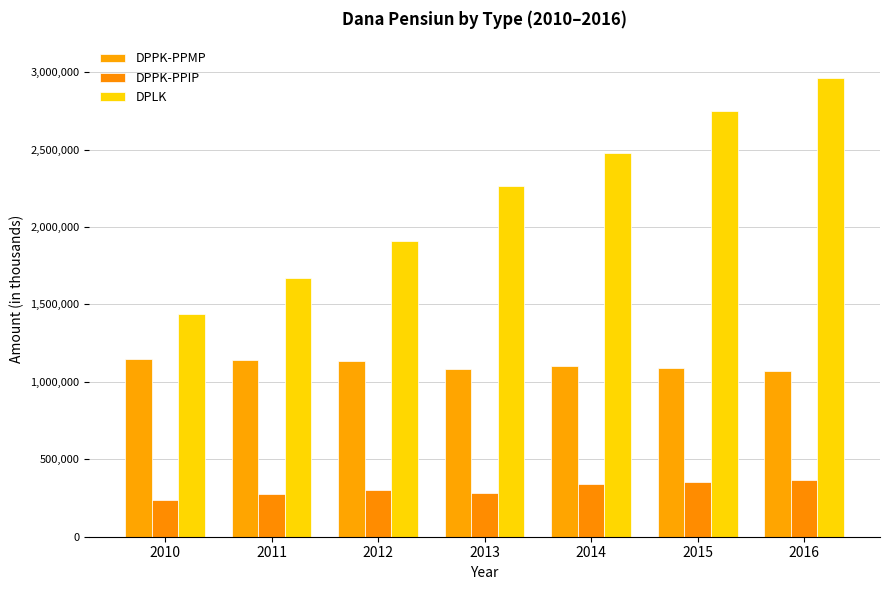

List the labels in order of DPLK value, smallest first.

2010, 2011, 2012, 2013, 2014, 2015, 2016